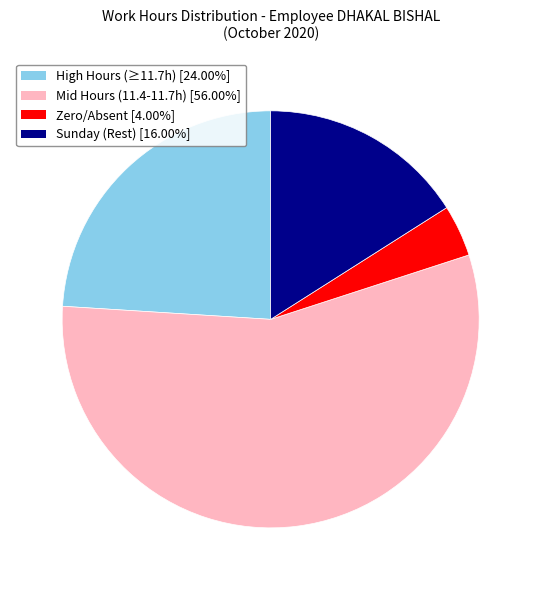

Is there any slice that represents more than half of the pie?

Yes